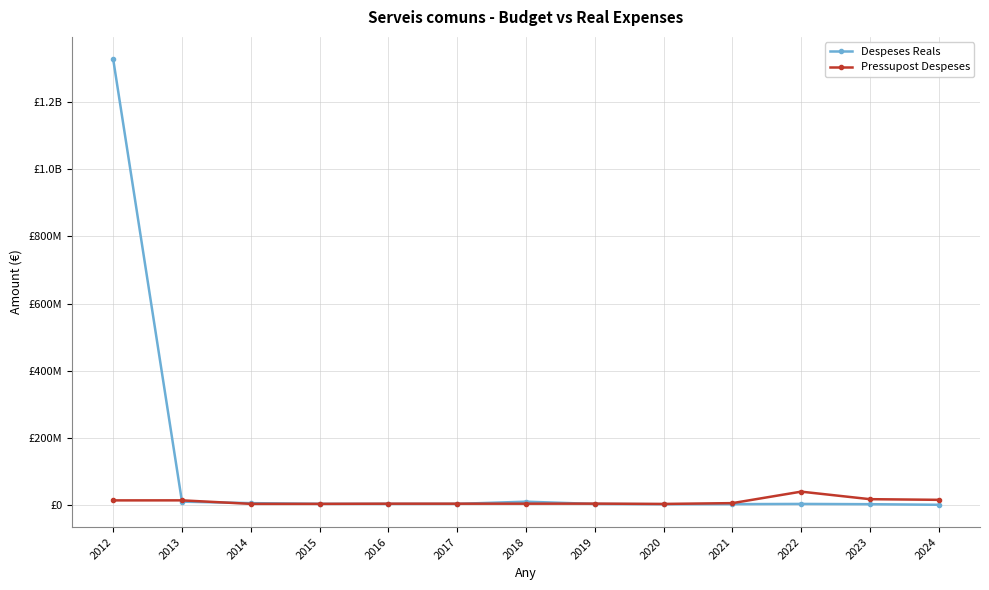

What are all the series names shown in the legend?

Despeses Reals, Pressupost Despeses